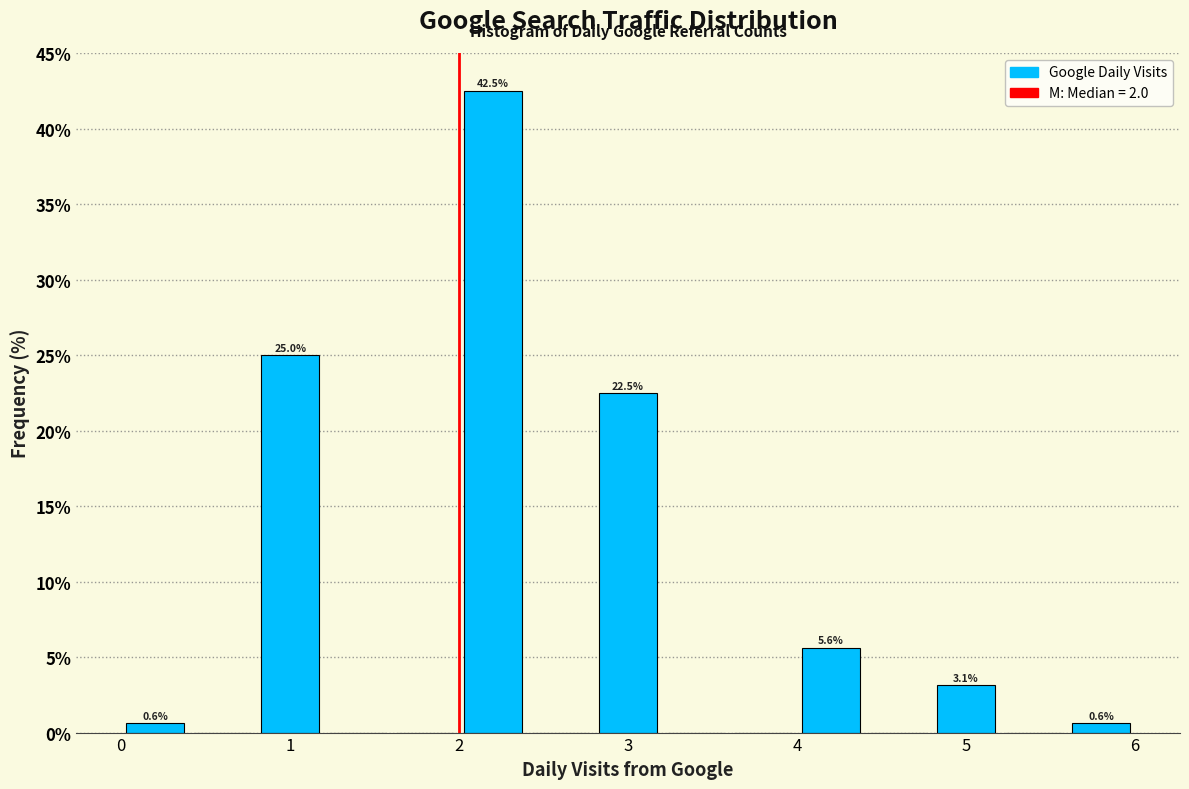

Which range on the x-axis has the tallest bar?

2.0 to 2.4